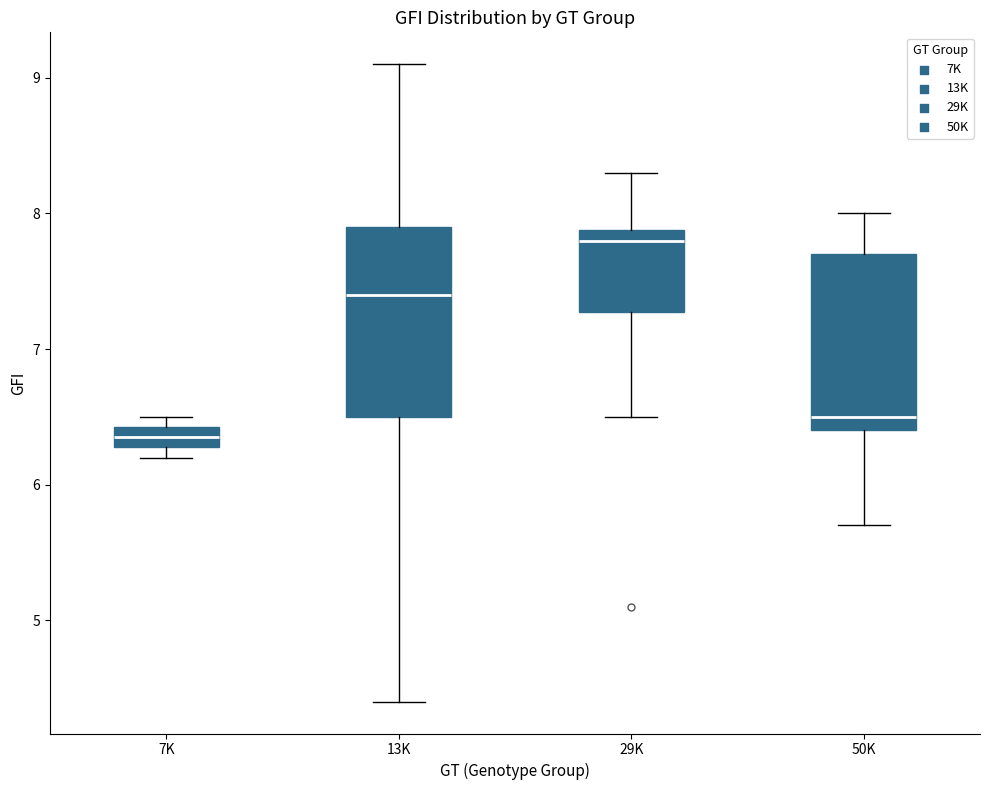

Which box has the highest median line?

29K